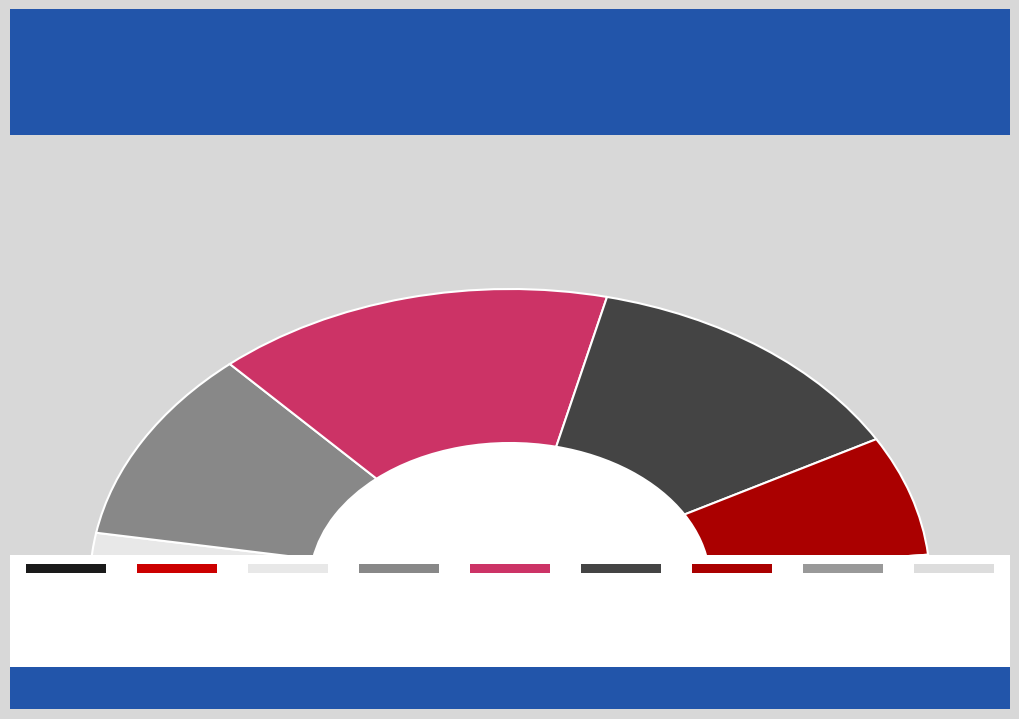

To the nearest percent, what is the difference between the 18-19 and 40-44 slice percentages?

1%